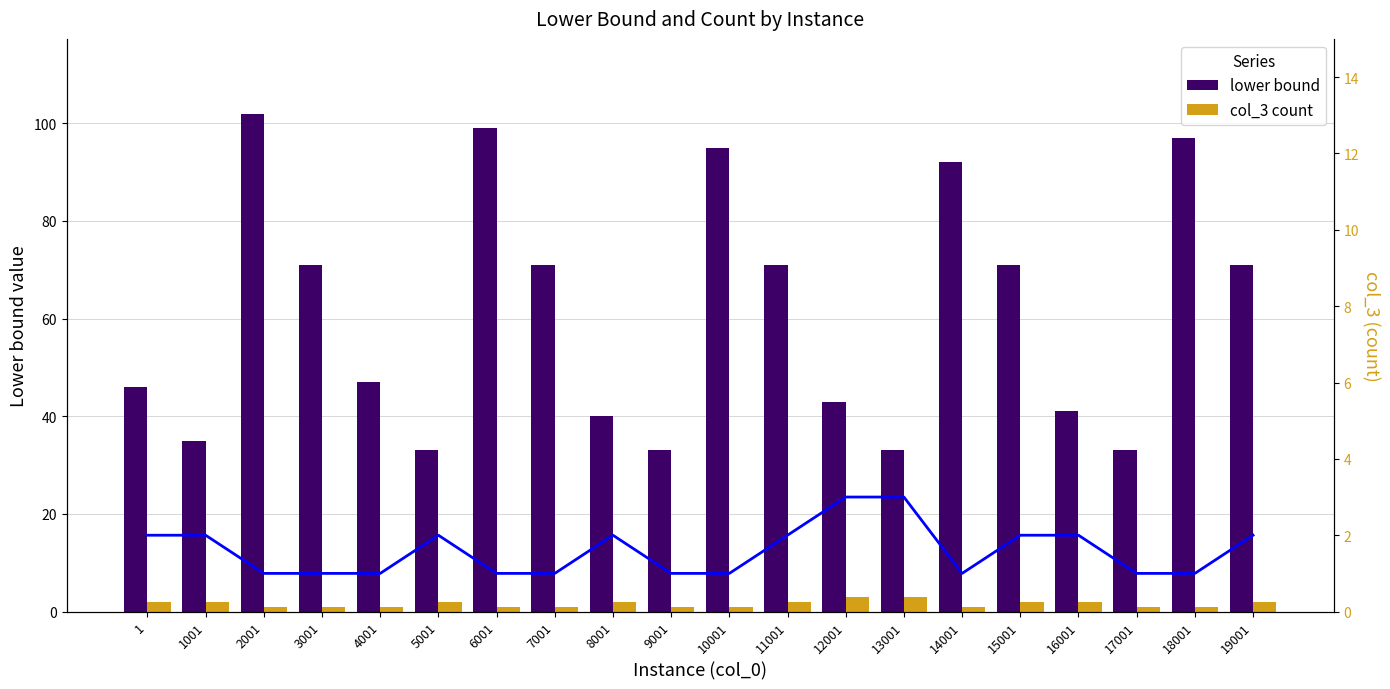

The lower bound series shows 27 at 7001. True or false?

False